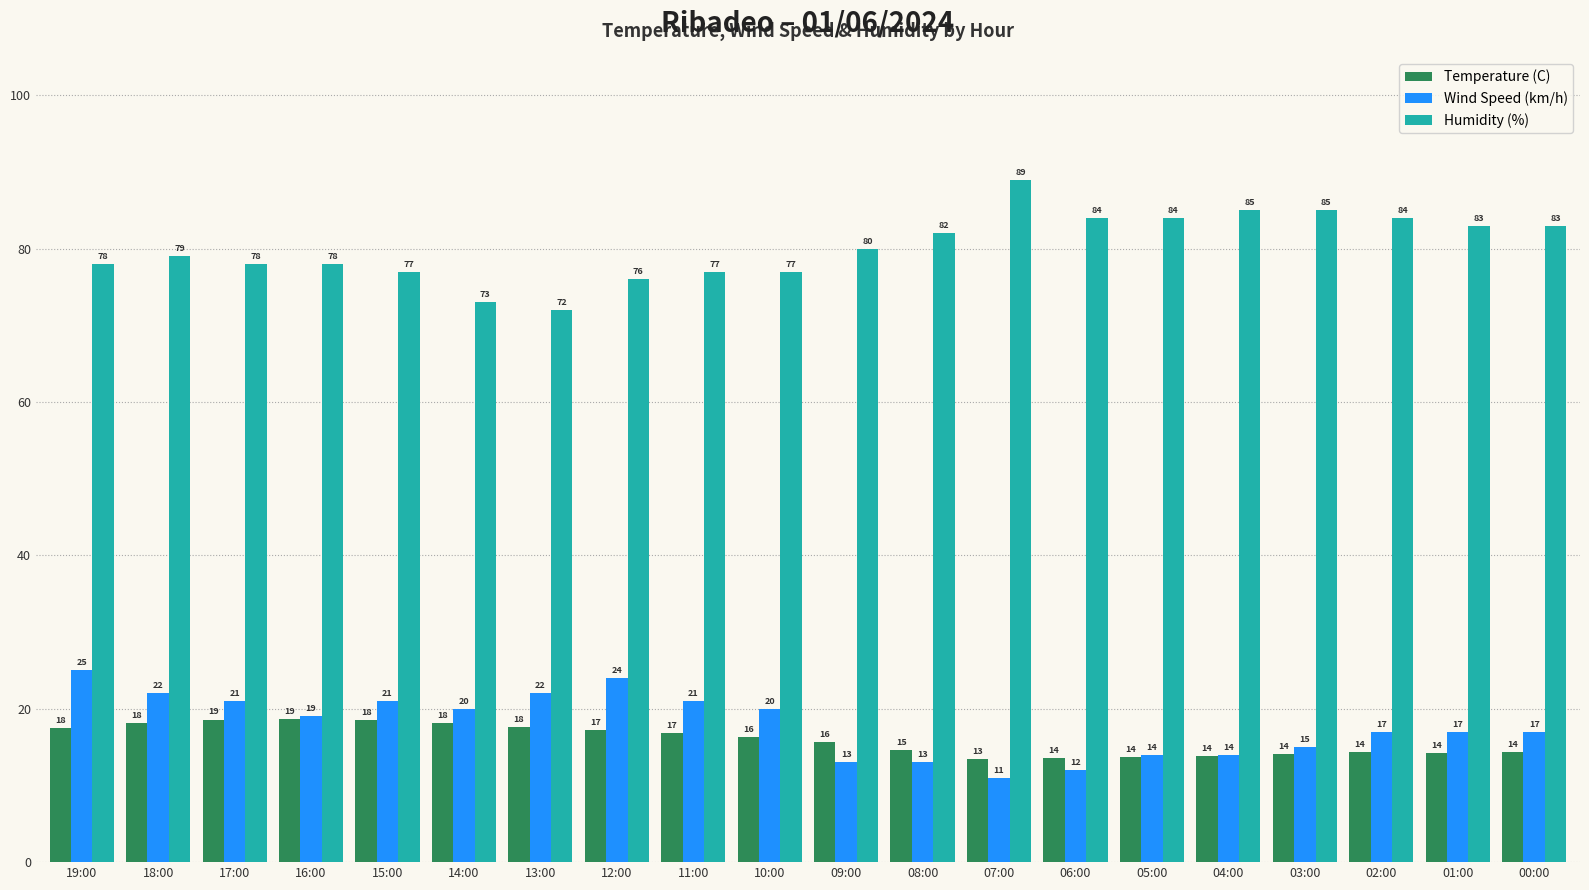

What is the difference between the Wind Speed (km/h) values at 01:00 and 04:00?

3.0